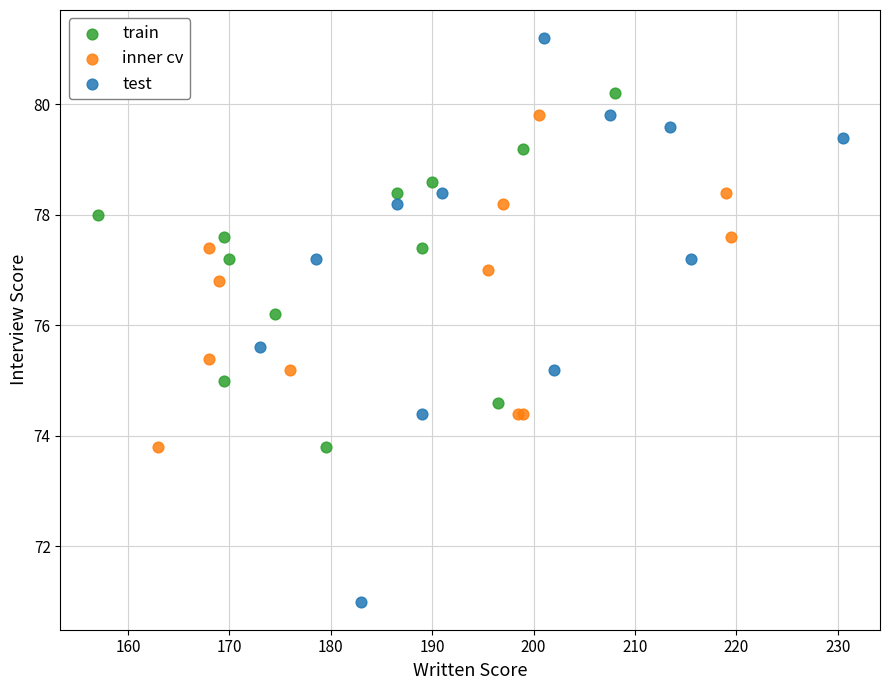

Which series contains the lowest Y value?

test